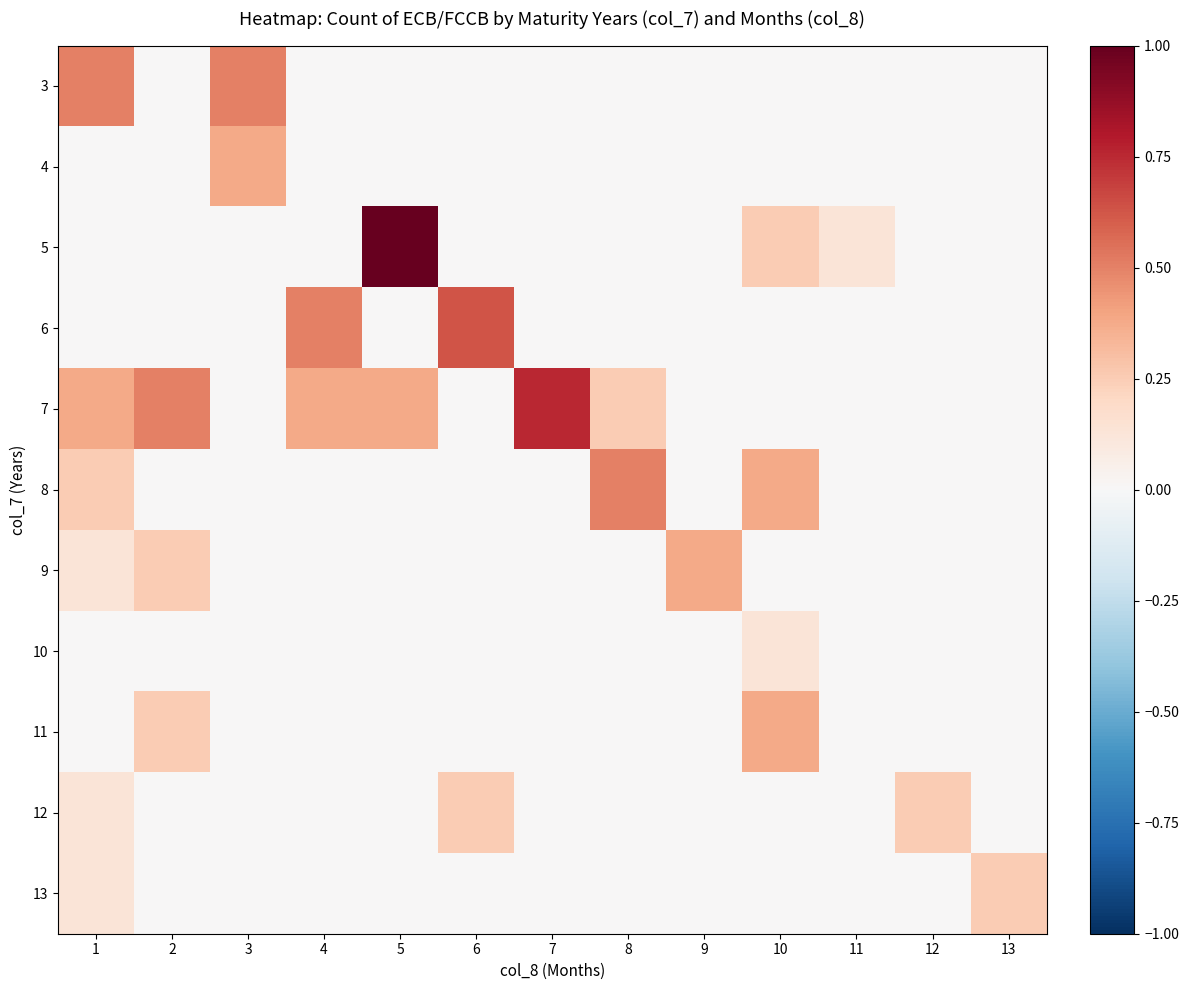

What is the spread (max minus min) of values at 7?

0.8